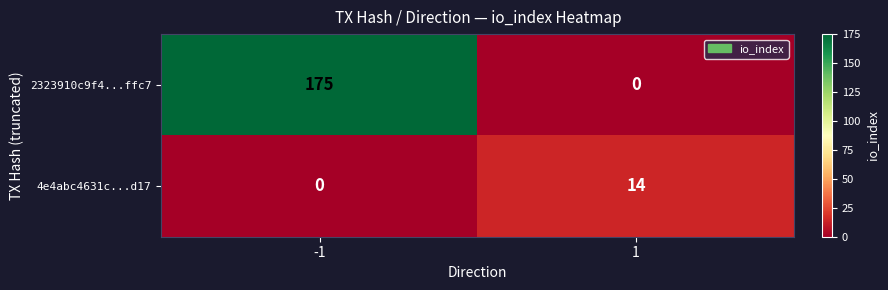

What is the sum of all 2323910c9f4...ffc7 values?

175